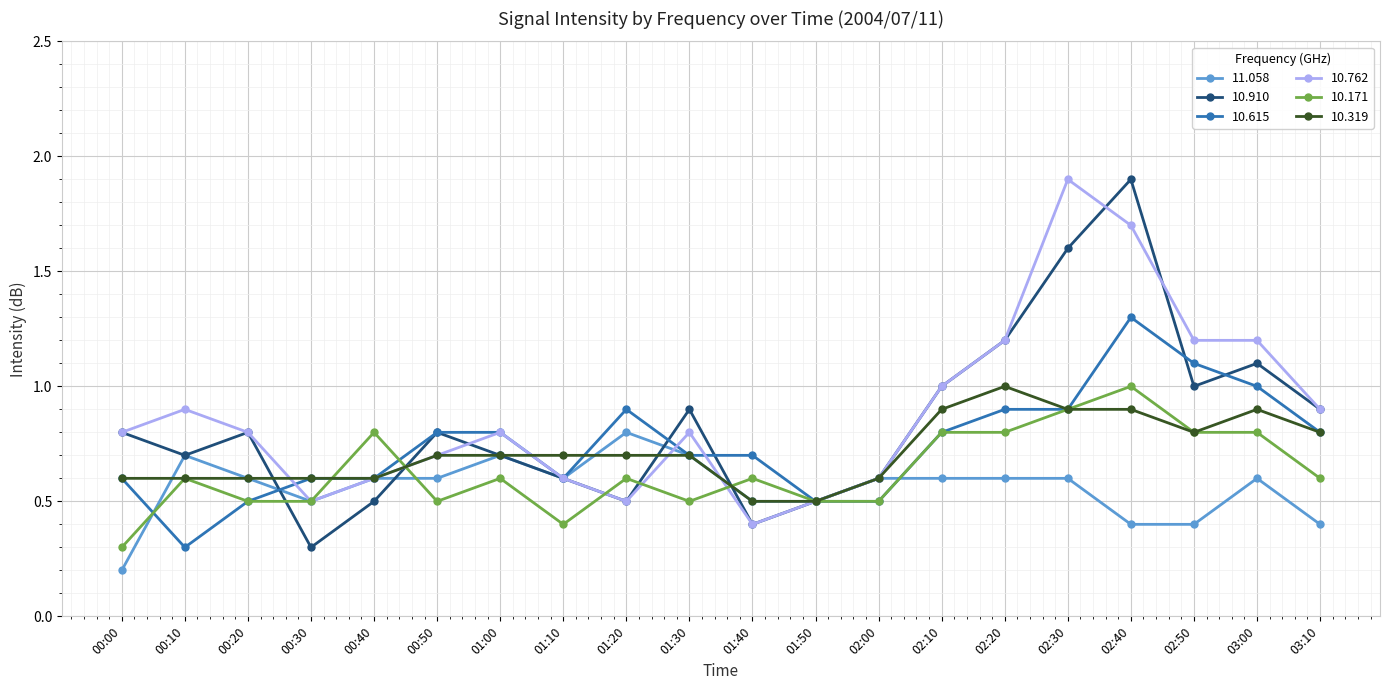

At how many categories does at least one series exceed 0?

20